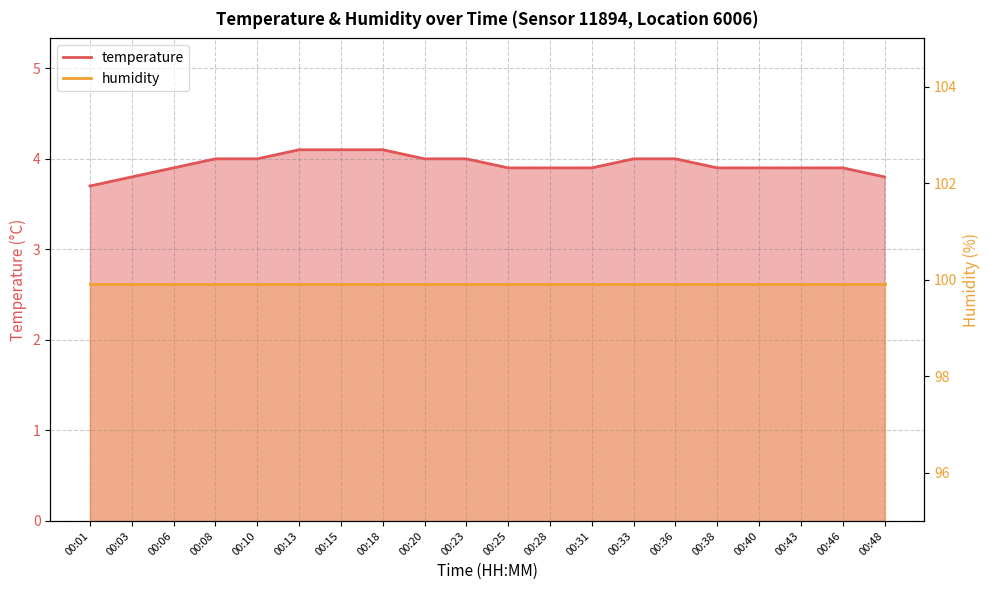

Which label corresponds to the smallest value in the chart?

00:01